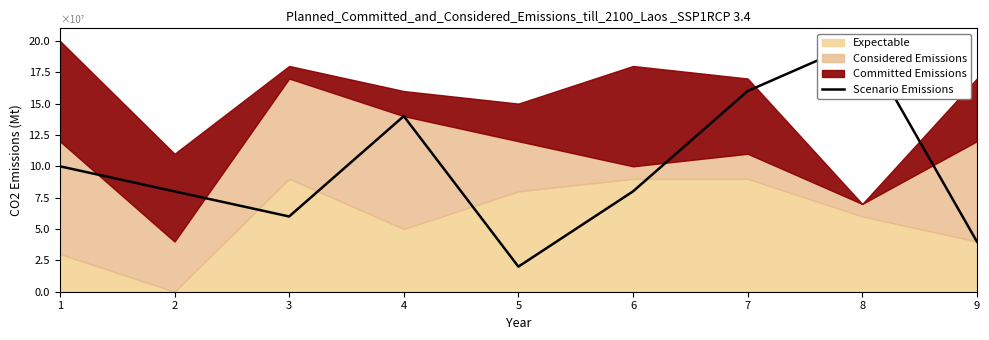

Where is the data nearest to the value 11?

1